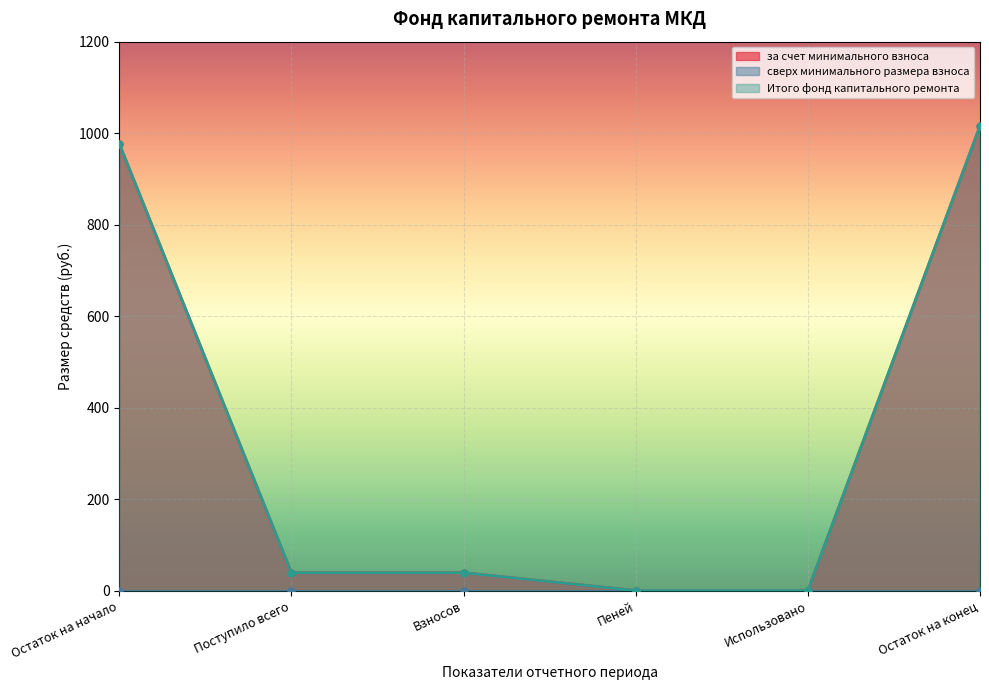

What is the label of the 2nd point from the left?

Поступило всего